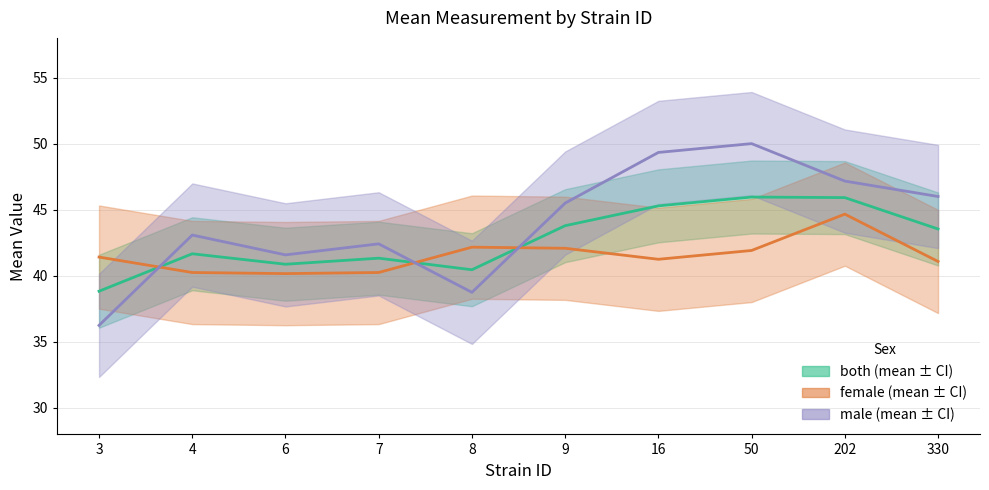

Between 4 and 50, which is larger?

50